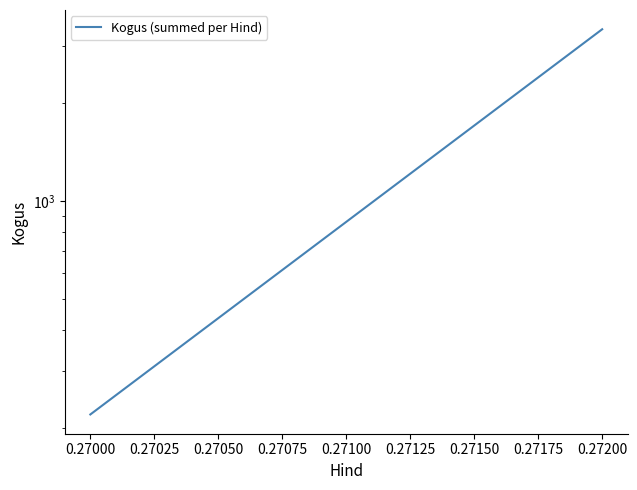

Does the chart have visible grid lines?

No